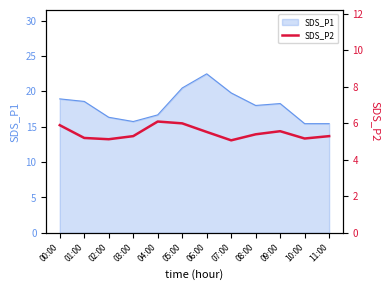

True or false: SDS_P1 has a value of 16.3 at 02:00.

True